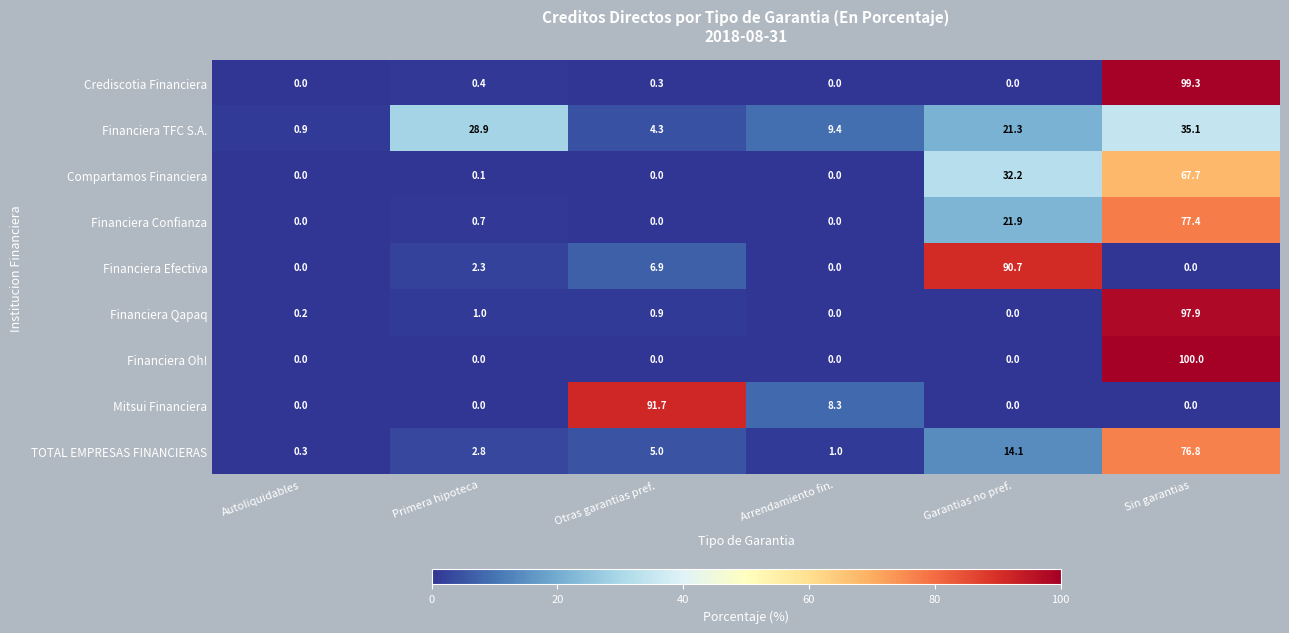

What is the sum of all Financiera TFC S.A. values?

99.9